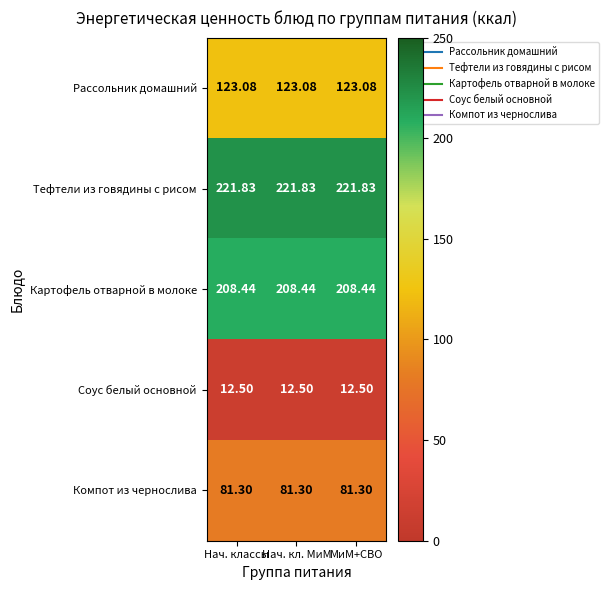

What is the spread (max minus min) of values at Нач. классы?

209.3